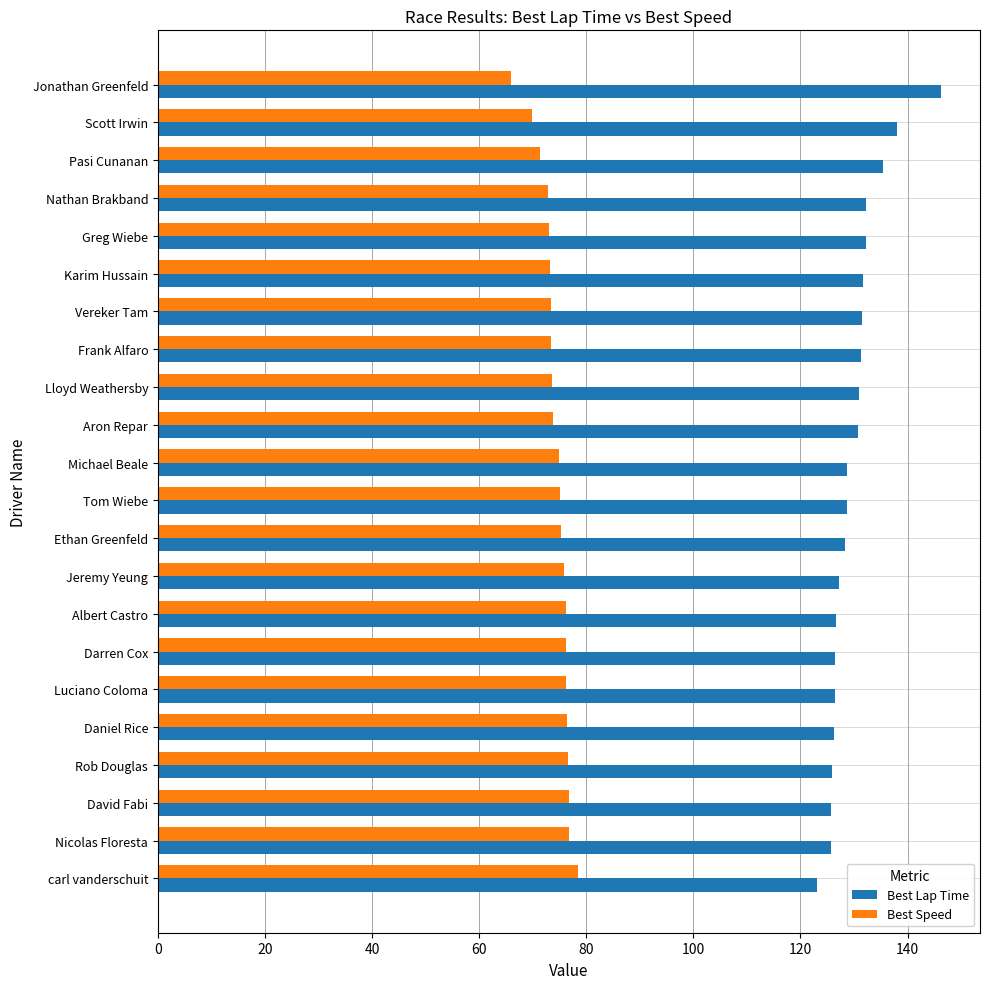

The Best Lap Time series shows 175.7 at carl vanderschuit. True or false?

False